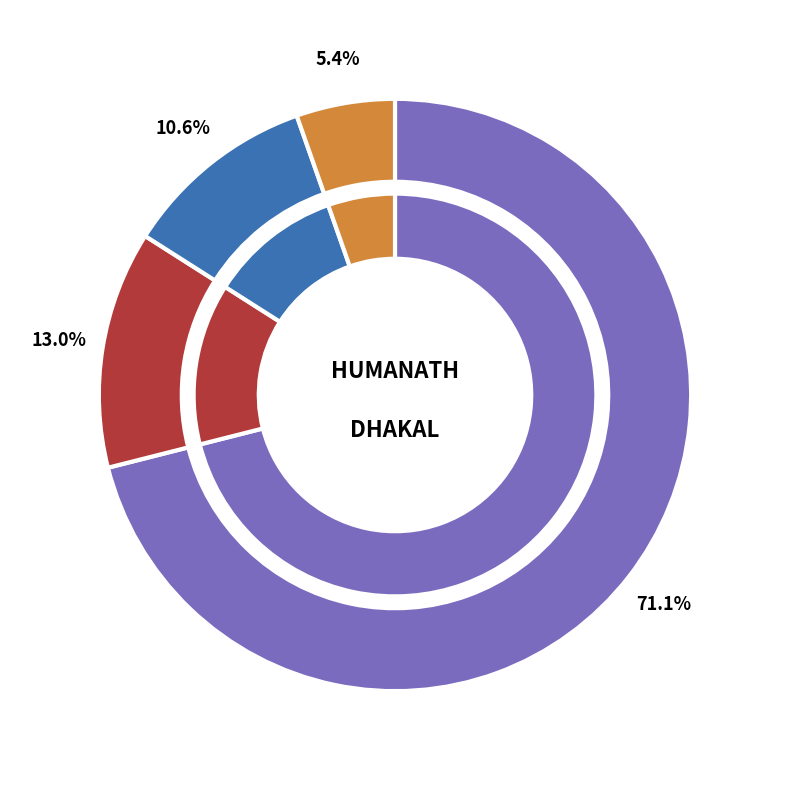

To the nearest percent, what portion does Sun 4 represent?

6%